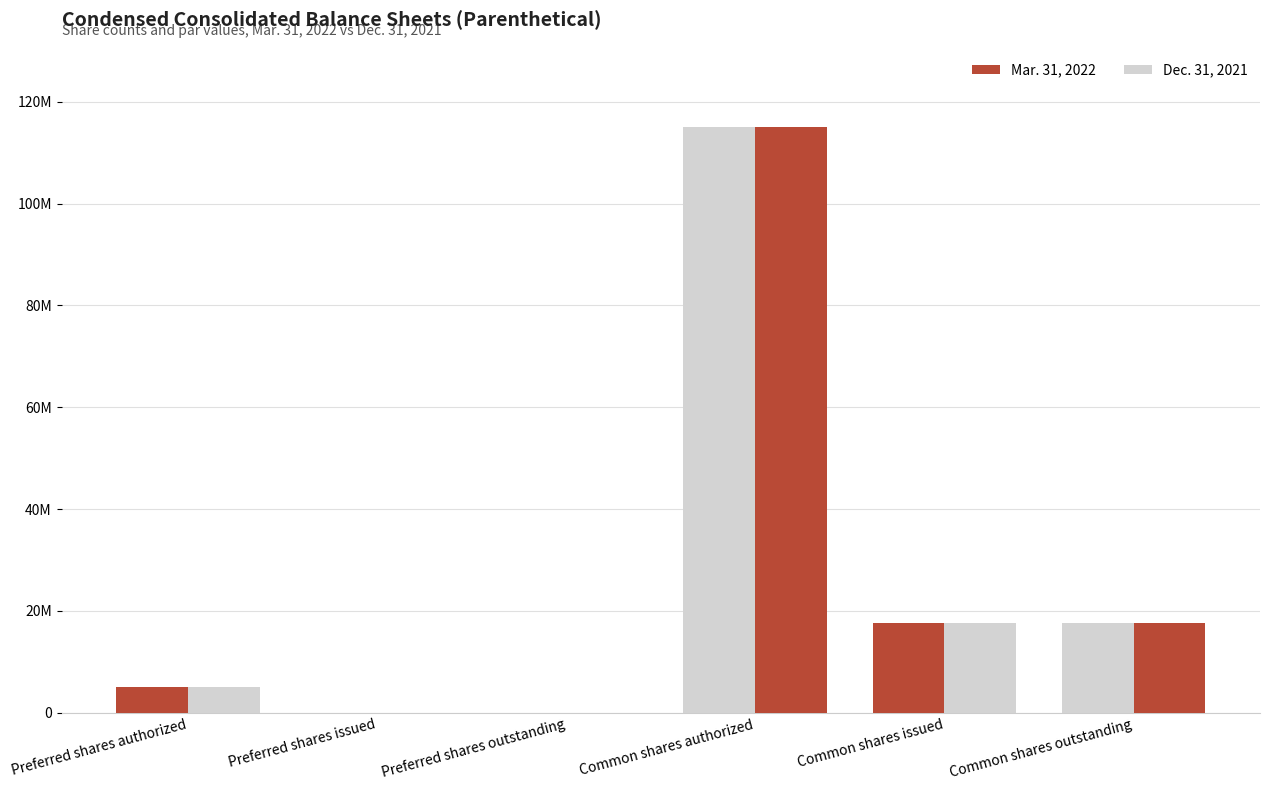

What is the label of the 5th bar from the right?

Preferred shares issued